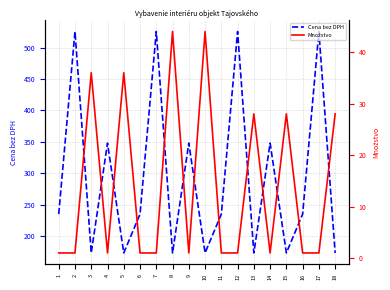

How many values in the Množstvo series exceed 1?

7